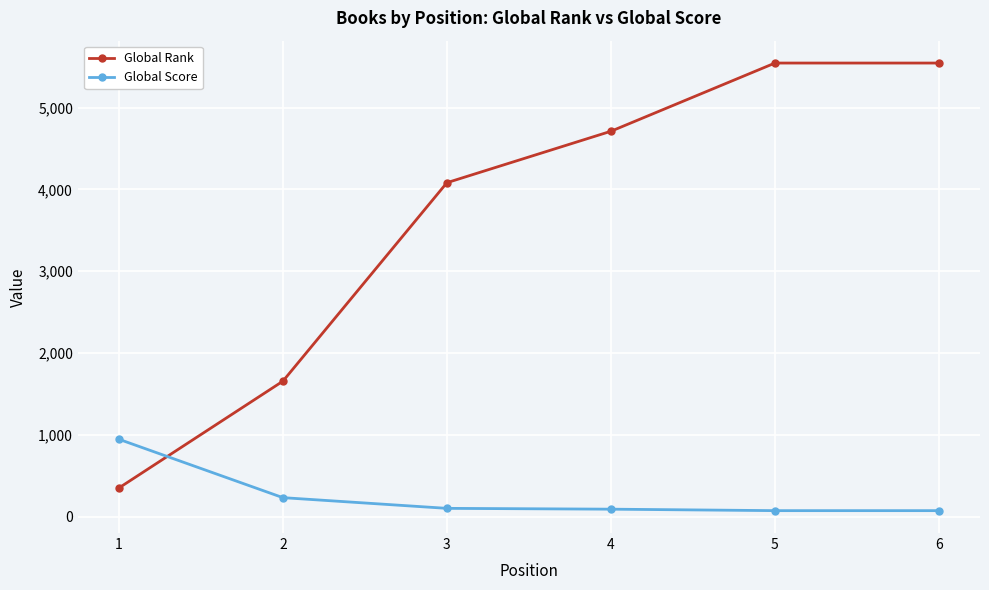

The value of Global Rank at 6 is 5545. True or false?

True